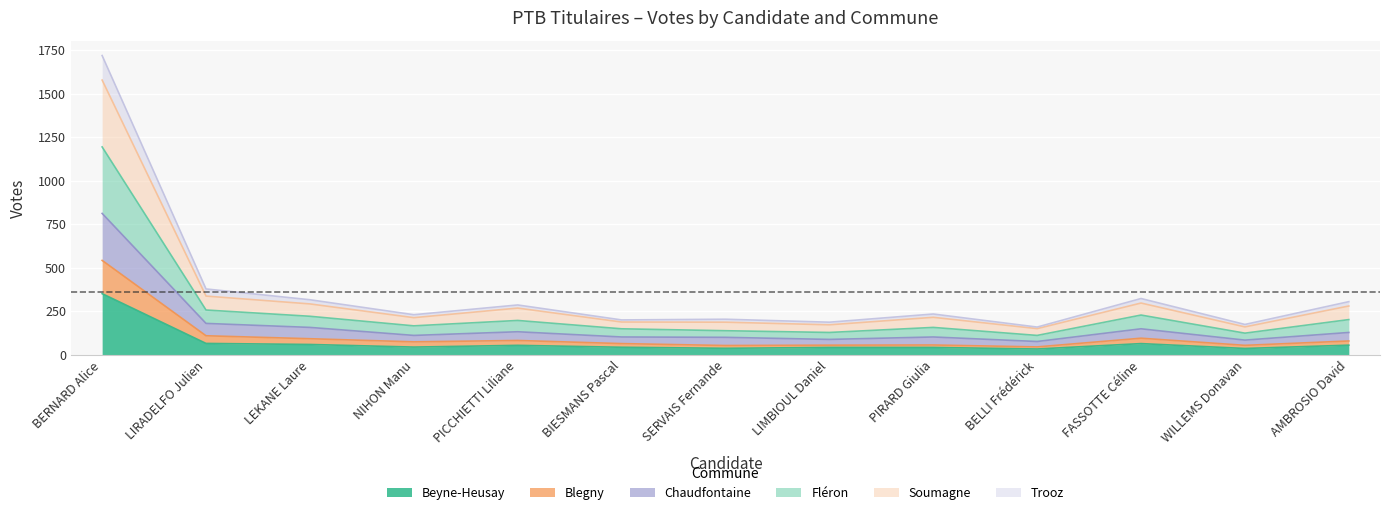

List the labels in order of Trooz value, smallest first.

BELLI Frédérick, WILLEMS Donavan, LIMBIOUL Daniel, SERVAIS Fernande, BIESMANS Pascal, PIRARD Giulia, NIHON Manu, PICCHIETTI Liliane, AMBROSIO David, LEKANE Laure, FASSOTTE Céline, LIRADELFO Julien, BERNARD Alice